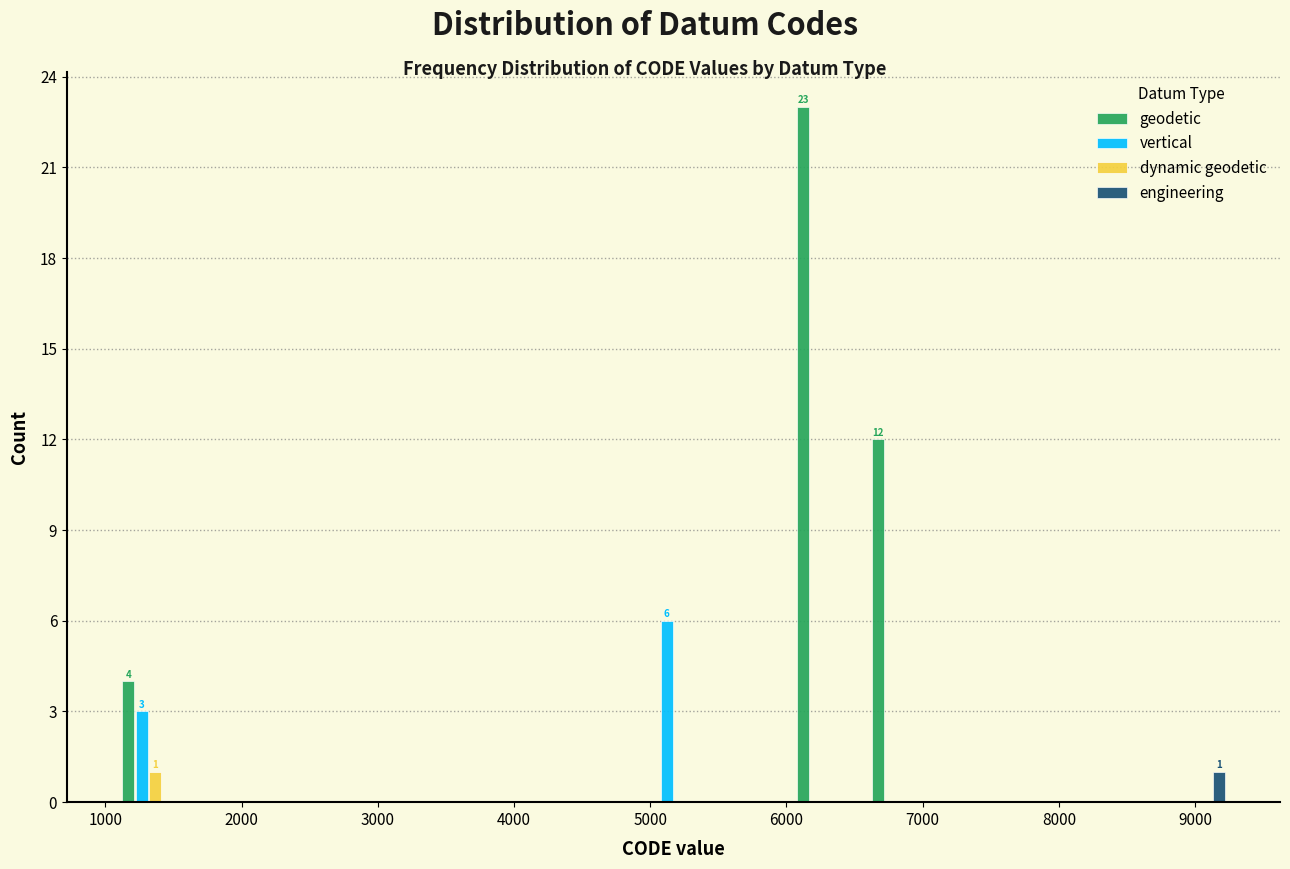

In the geodetic series, which range on the x-axis has the tallest bar?

6000 to 6500